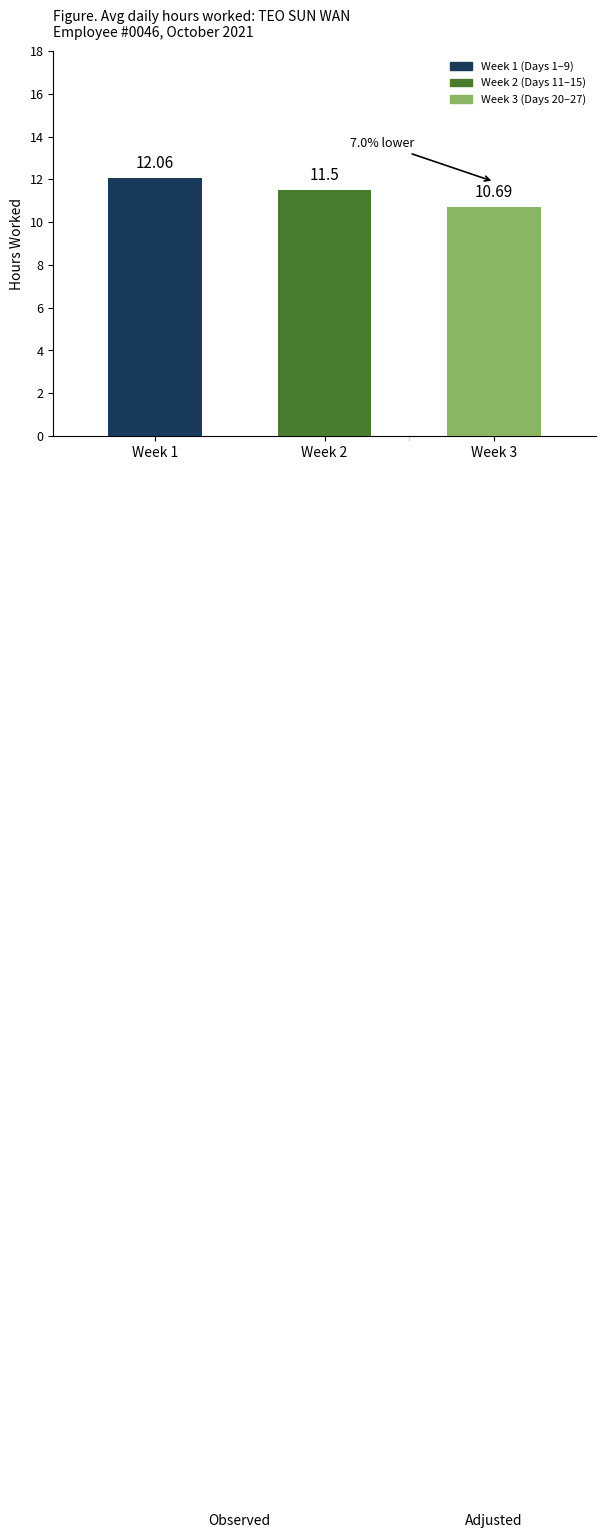

What is the approximate value at Week 2?

11.5